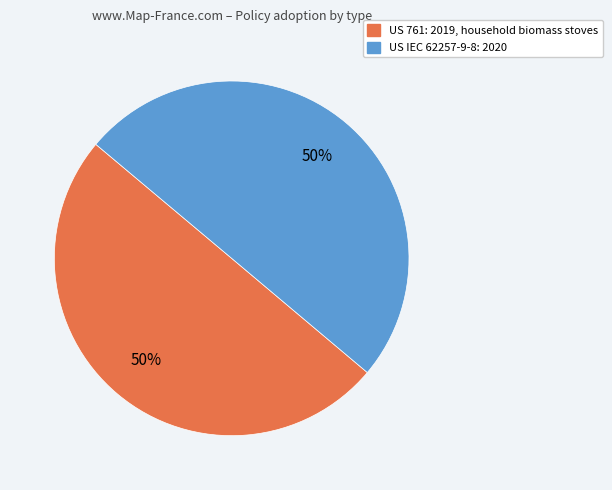

Do US IEC 62257-9-8: 2020 and US 761: 2019, household biomass stoves together represent more than half of the pie?

Yes